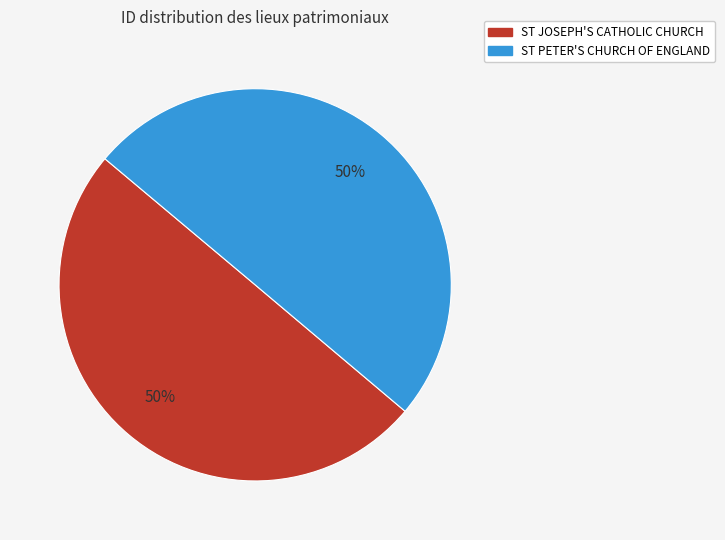

To the nearest percent, what portion does ST JOSEPH'S CATHOLIC CHURCH represent?

50%